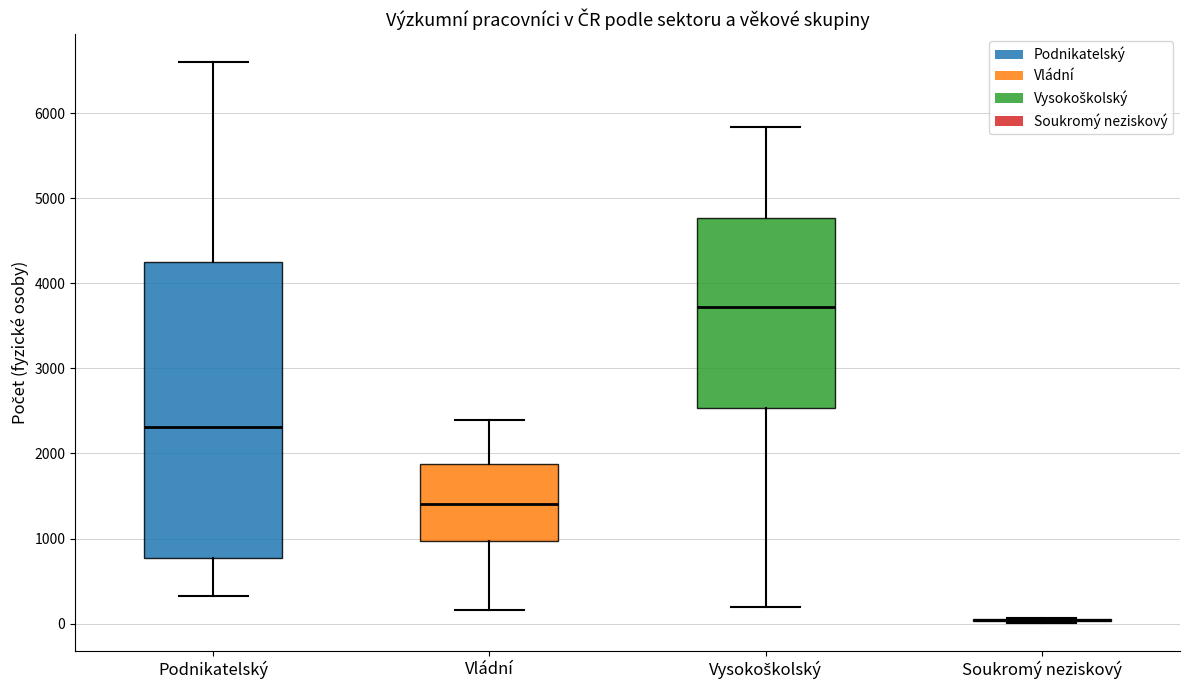

Reading left to right, transcribe this box plot: for each box, give where its median line is, the range the box spans, and where its two whiskers end, as read against the y-axis. The values are not printed on the chart, so give them approximately, as read against the axis.

Podnikatelský: median 2300, box 800 to 4300, whiskers 300 to 6600
Vládní: median 1400, box 1000 to 1900, whiskers 200 to 2400
Vysokoškolský: median 3700, box 2500 to 4800, whiskers 200 to 5800
Soukromý neziskový: box collapsed to a line at 0, whiskers 0 to 100